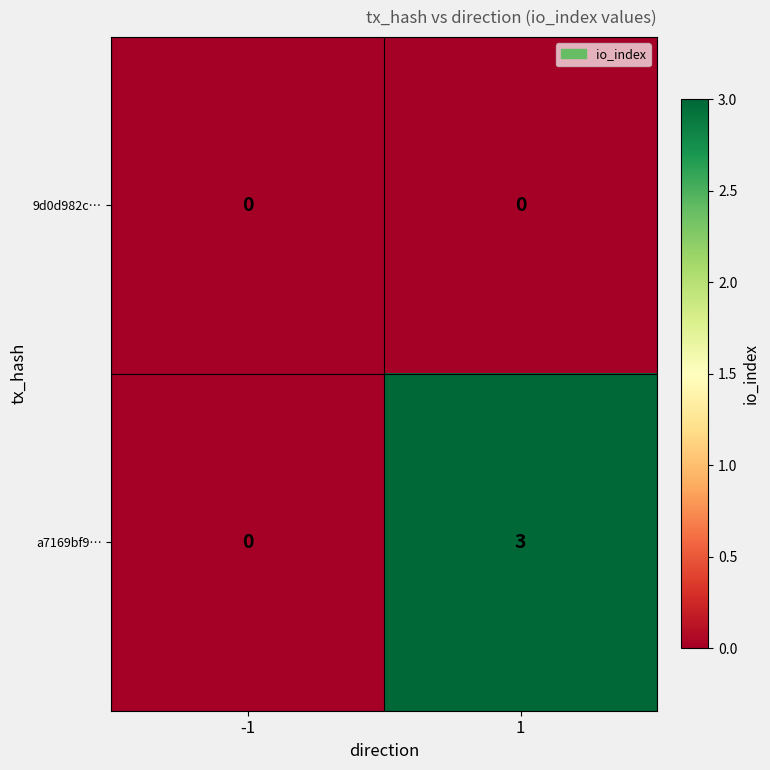

Which series has the largest range (max minus min)?

a7169bf9…